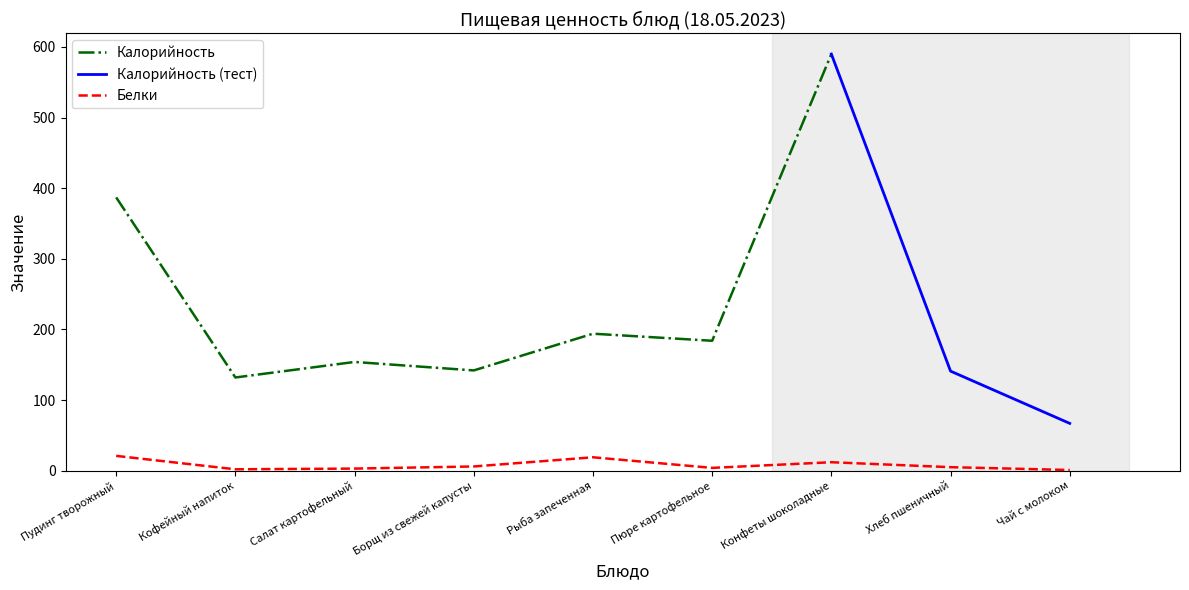

What is the difference between the second highest and second lowest values in the Калорийность series?

245